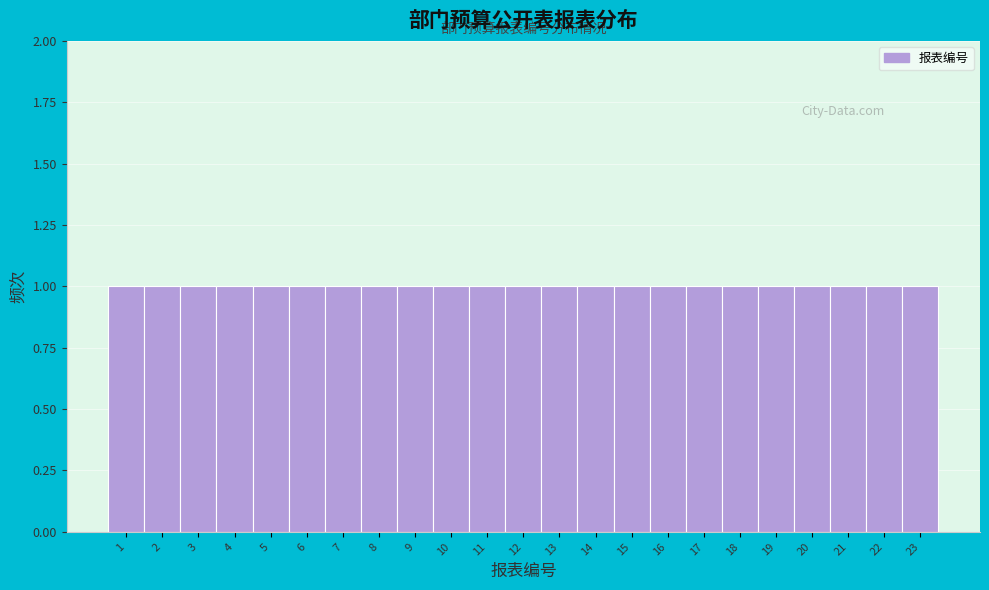

Reading left to right, list every bar in this chart as the range it spans on the x-axis followed by its height. The values are not printed on the chart, so give them approximately, as read against the axis.

0.5 to 1.5: 1
1.5 to 2.5: 1
2.5 to 3.5: 1
3.5 to 4.5: 1
4.5 to 5.5: 1
5.5 to 6.5: 1
6.5 to 7.5: 1
7.5 to 8.5: 1
8.5 to 9.5: 1
9.5 to 10.5: 1
10.5 to 11.5: 1
11.5 to 12.5: 1
12.5 to 13.5: 1
13.5 to 14.5: 1
14.5 to 15.5: 1
15.5 to 16.5: 1
16.5 to 17.5: 1
17.5 to 18.5: 1
18.5 to 19.5: 1
19.5 to 20.5: 1
20.5 to 21.5: 1
21.5 to 22.5: 1
22.5 to 23.5: 1